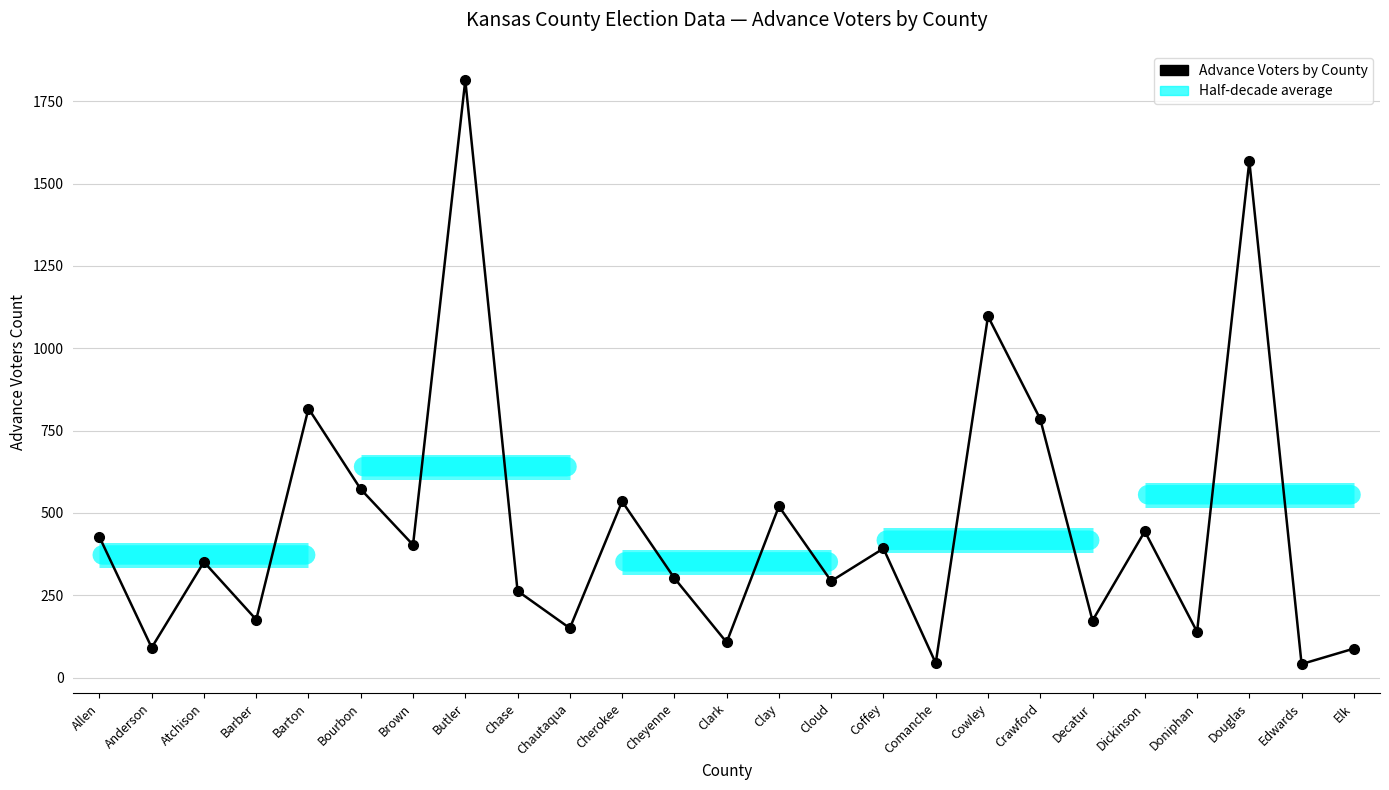

What is the maximum value shown in the chart?

1814